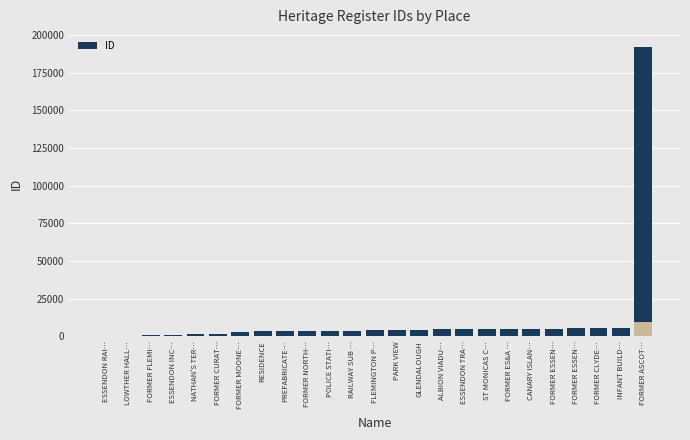

What is the value of the 8th bar from the left?

3113.2